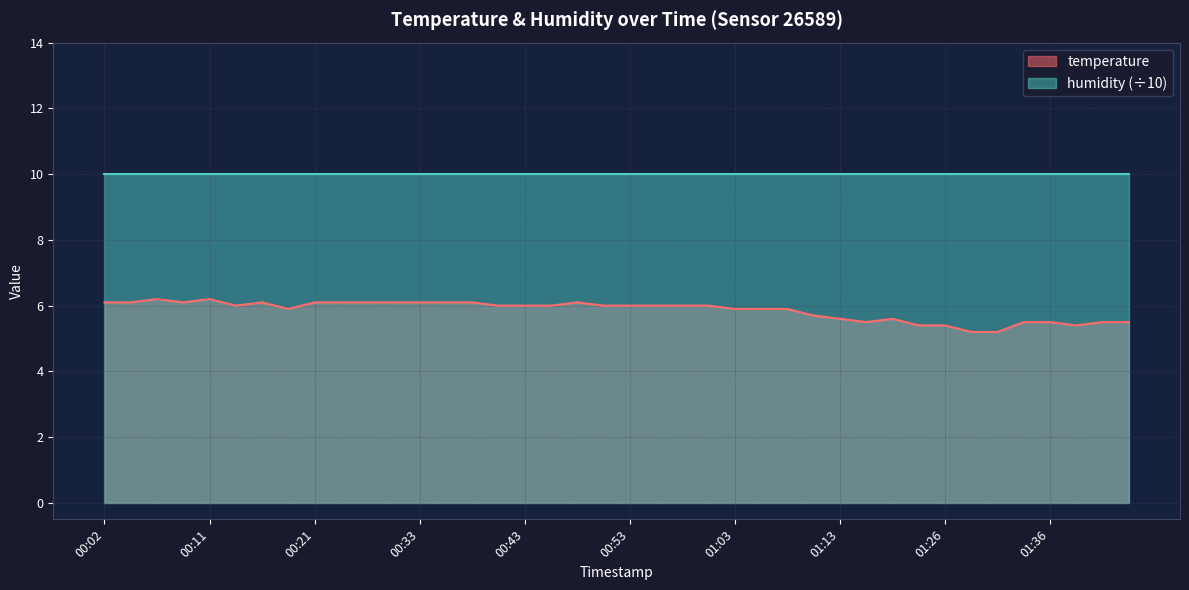

True or false: the data has more than 0 interior local peaks.

True